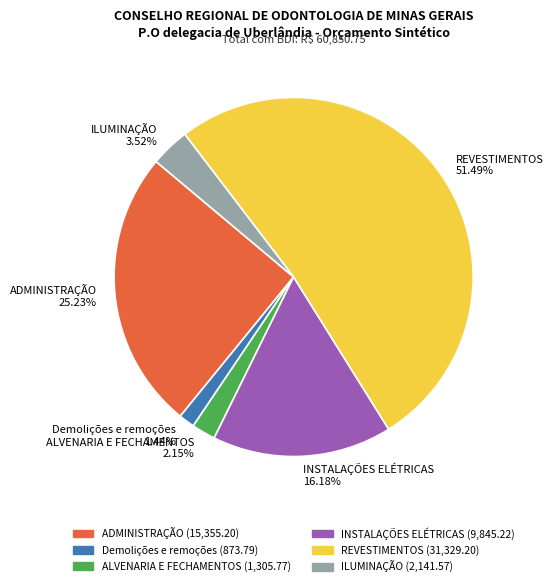

What percentage is NOT represented by INSTALAÇÕES ELÉTRICAS?

83.8%